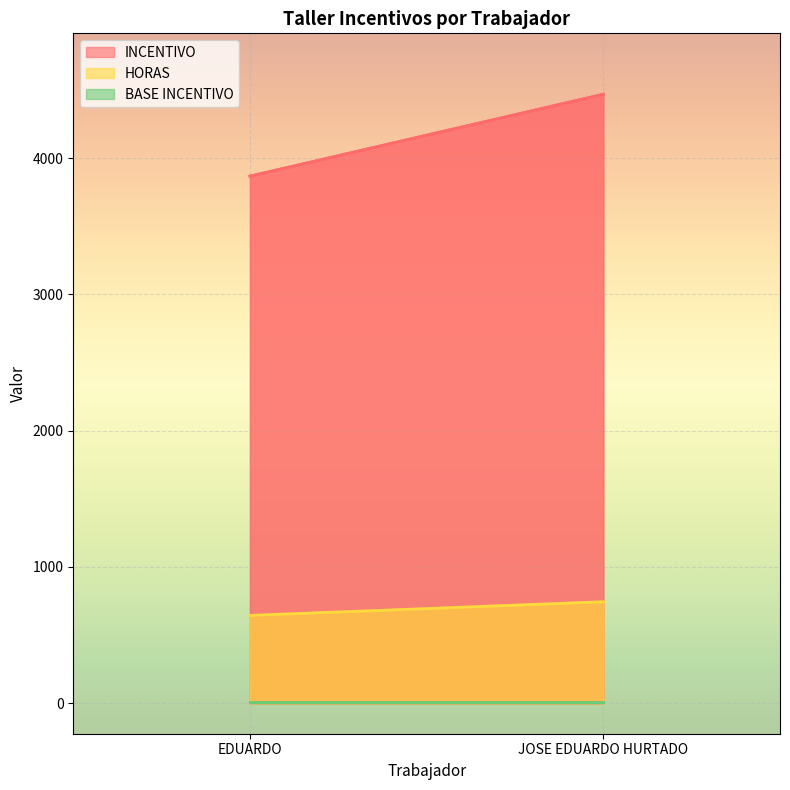

Rank the series at EDUARDO from lowest to highest value.

BASE INCENTIVO, HORAS, INCENTIVO